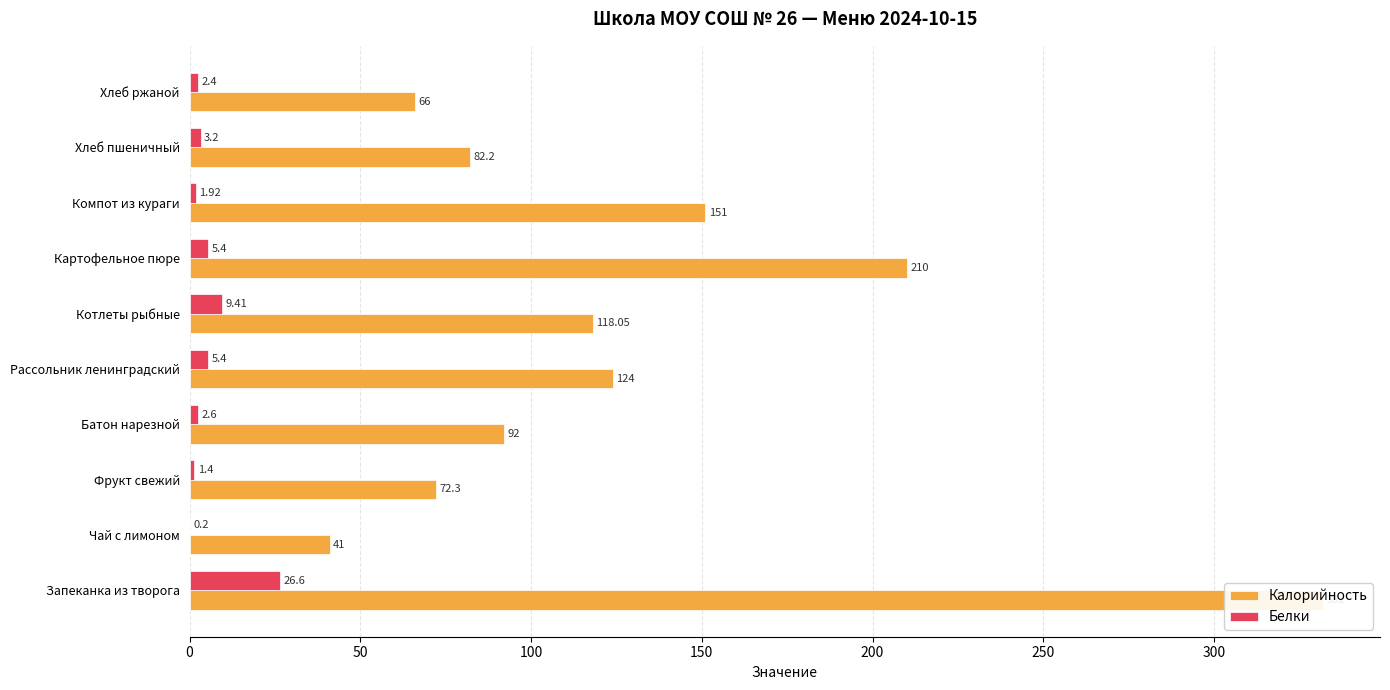

What is the smallest value displayed?

0.2